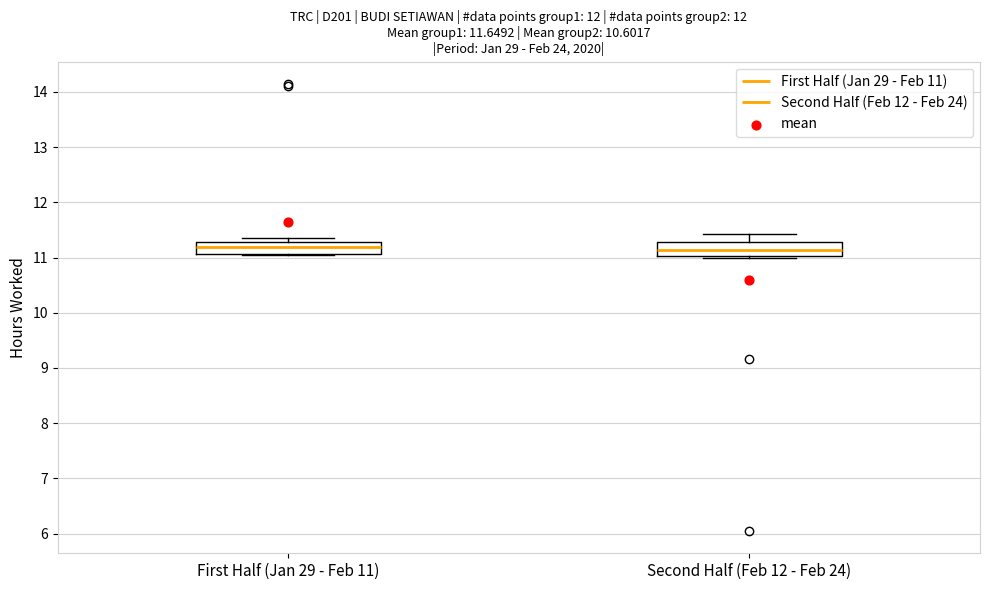

Where is the upper edge of the box for First Half (Jan 29 - Feb 11) on the y-axis? The values are not printed on the chart, so give them approximately, as read against the axis.

11.3